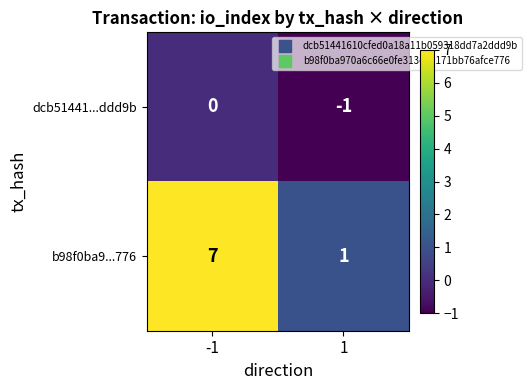

At how many categories does at least one series exceed 0?

2